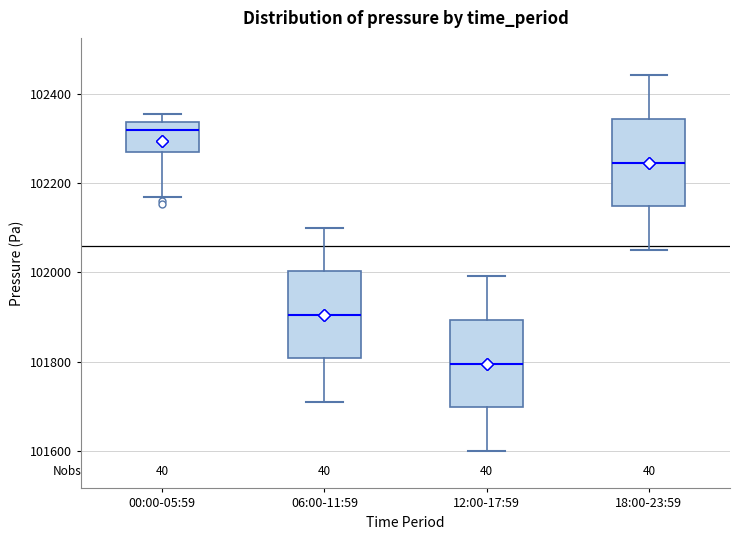

Which box has the lowest median line?

12:00-17:59